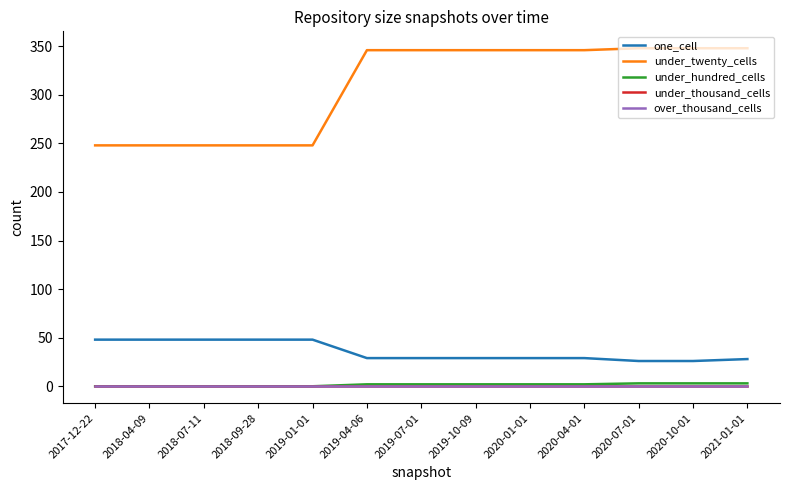

Does the chart display data point markers on the line(s)?

No